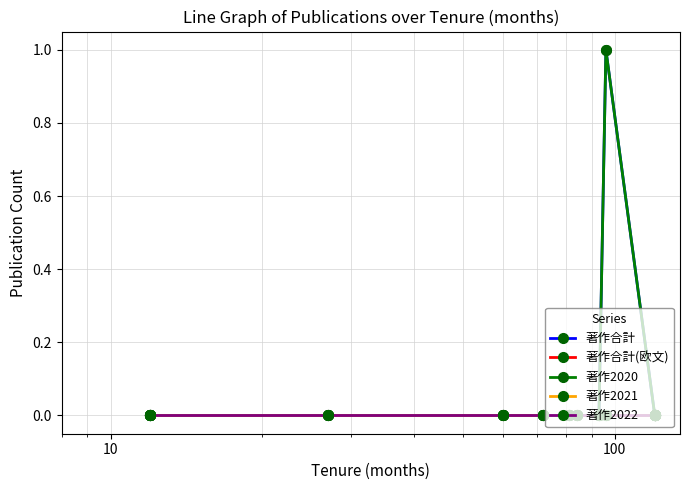

How many lines are shown in the chart?

5